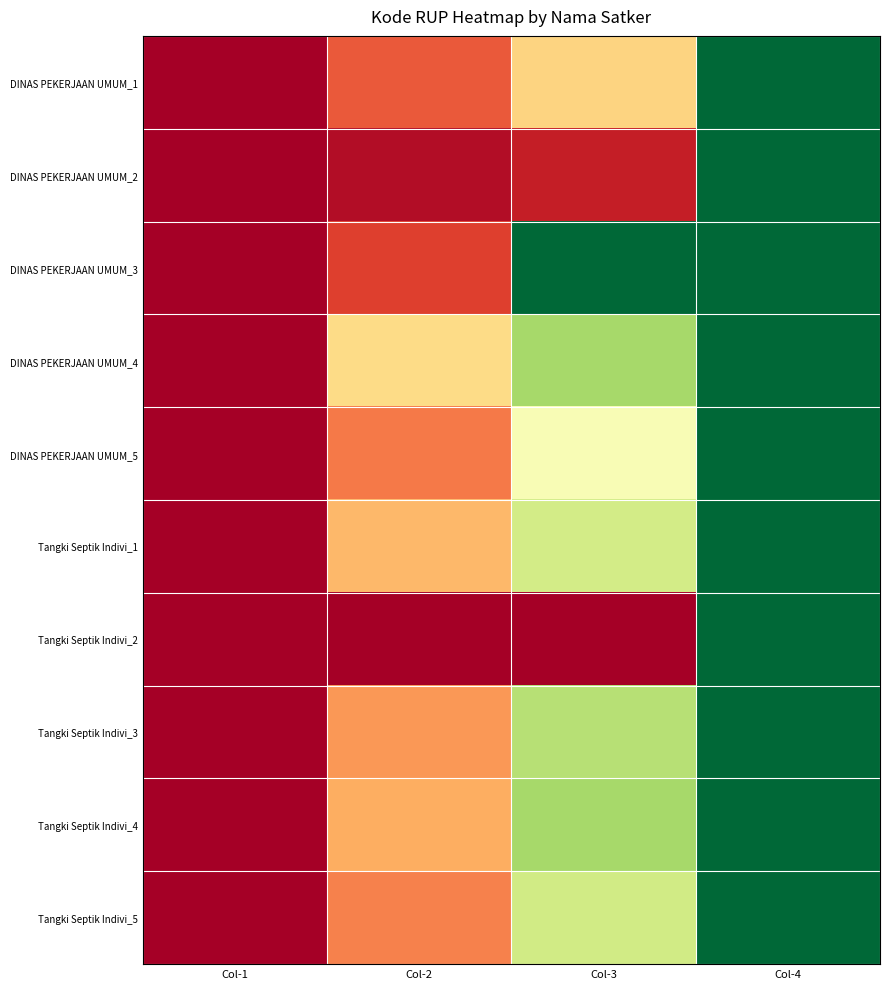

Reading right to left, what are all the values shown in this chart?

DINAS PEKERJAAN UMUM_1: Col-4=1.0	Col-3=0.4	Col-2=0.2	Col-1=0.0
DINAS PEKERJAAN UMUM_2: Col-4=1.0	Col-3=0.1	Col-2=0.0	Col-1=0.0
DINAS PEKERJAAN UMUM_3: Col-4=1.0	Col-3=1.0	Col-2=0.1	Col-1=0.0
DINAS PEKERJAAN UMUM_4: Col-4=1.0	Col-3=0.7	Col-2=0.4	Col-1=0.0
DINAS PEKERJAAN UMUM_5: Col-4=1.0	Col-3=0.5	Col-2=0.2	Col-1=0.0
Tangki Septik Indivi_1: Col-4=1.0	Col-3=0.6	Col-2=0.3	Col-1=0.0
Tangki Septik Indivi_2: Col-4=1.0	Col-3=0.0	Col-2=0.0	Col-1=0.0
Tangki Septik Indivi_3: Col-4=1.0	Col-3=0.7	Col-2=0.3	Col-1=0.0
Tangki Septik Indivi_4: Col-4=1.0	Col-3=0.7	Col-2=0.3	Col-1=0.0
Tangki Septik Indivi_5: Col-4=1.0	Col-3=0.6	Col-2=0.2	Col-1=0.0